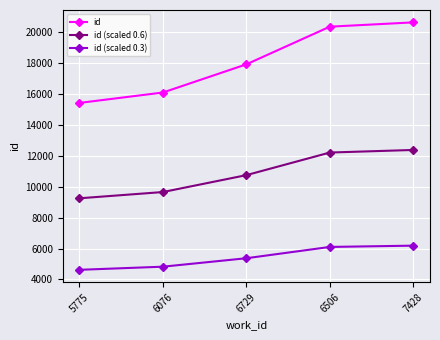

Which series has the largest total across all categories?

id